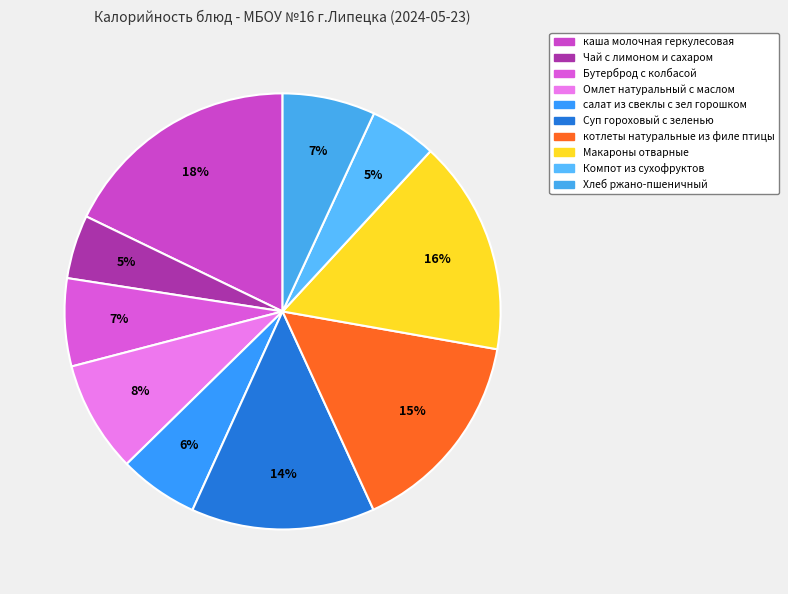

Count the number of slices in the pie.

10